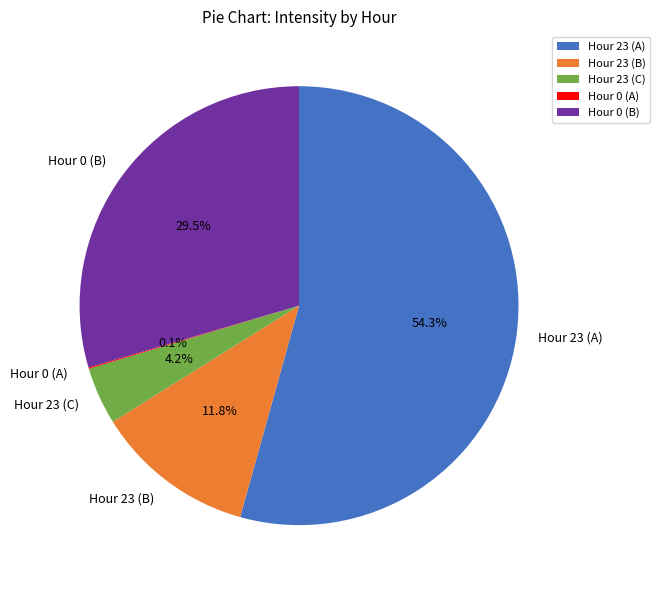

Which has a higher value, Hour 23 (B) or Hour 0 (B)?

Hour 0 (B)